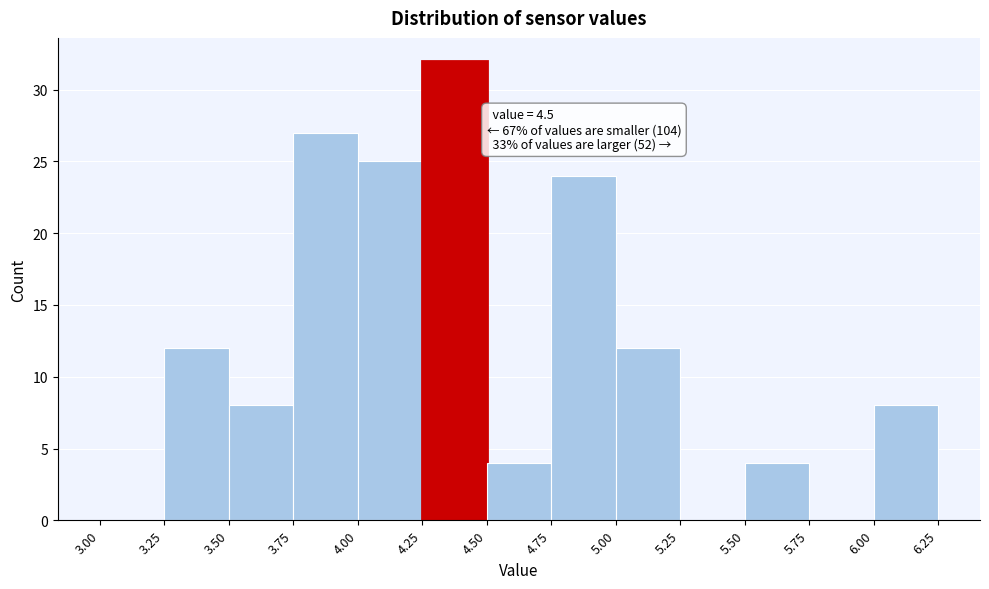

Over which range of the x-axis is the bar tallest?

4.25 to 4.50